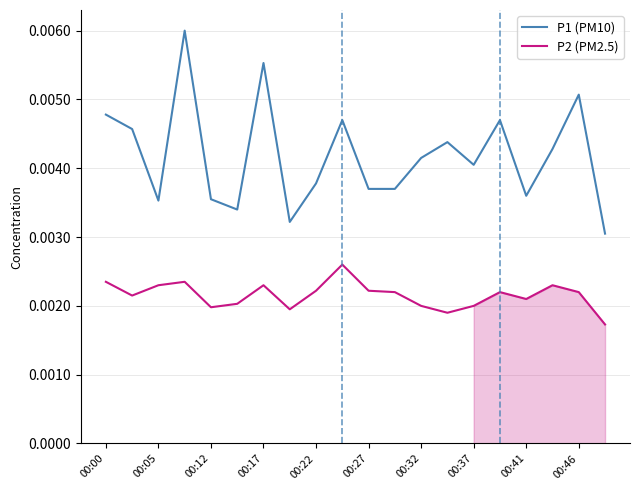

List the series in order of their overall mean, lowest first.

P2 (PM2.5), P1 (PM10)